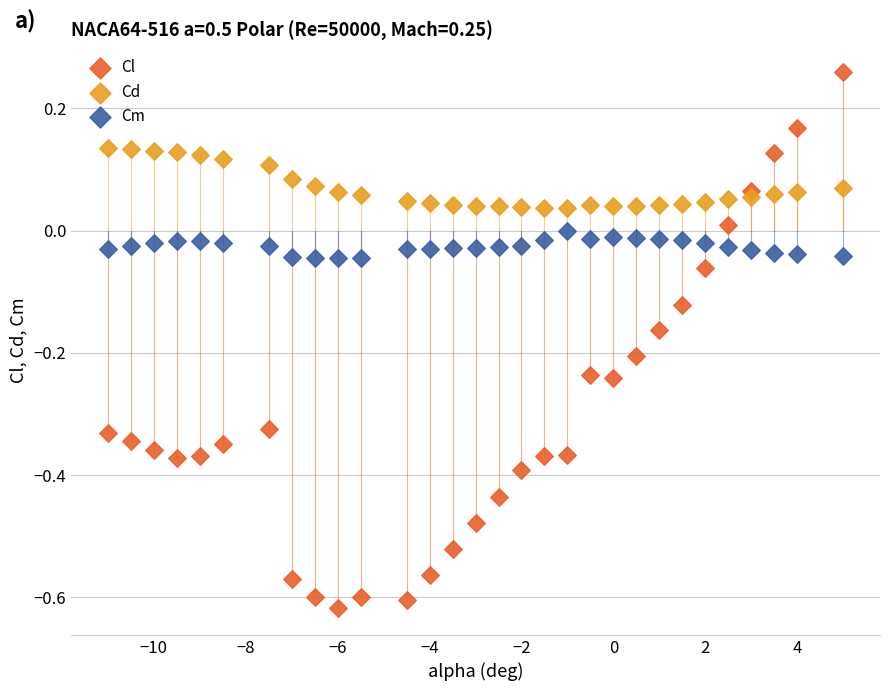

What is the X range (max minus min) for the scatter plot?

16.0